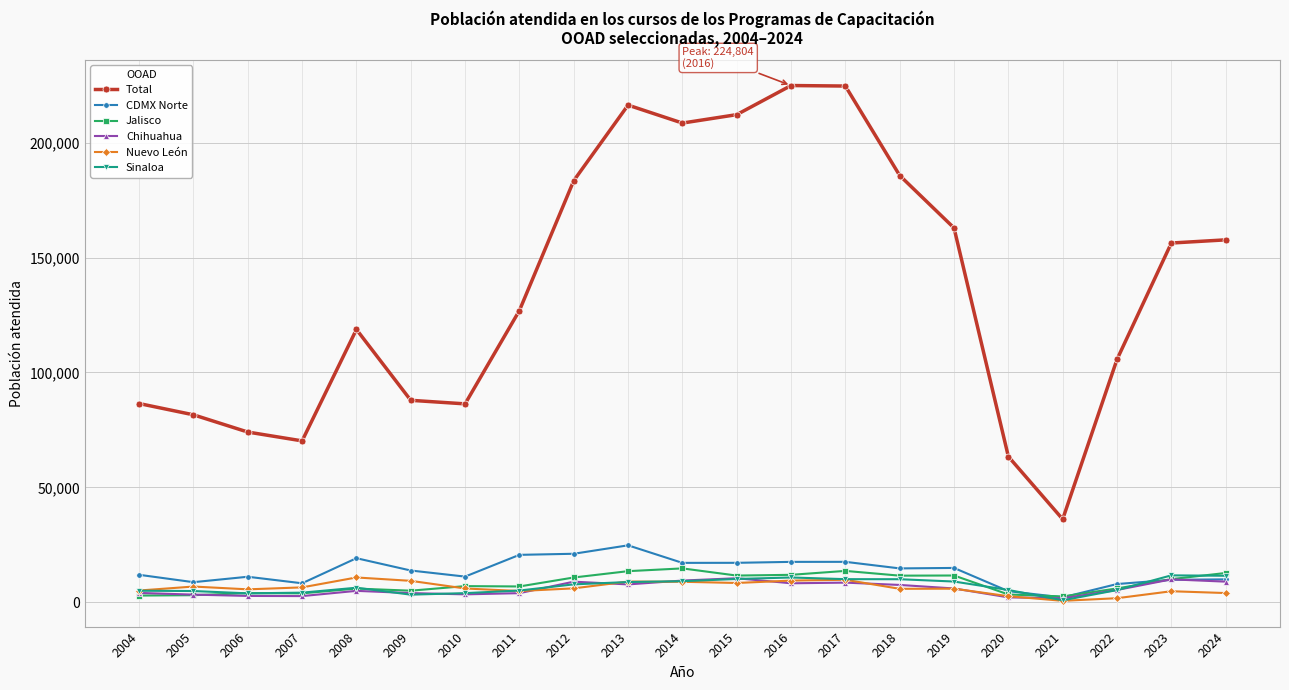

Is this an area chart (filled region under the line)?

No